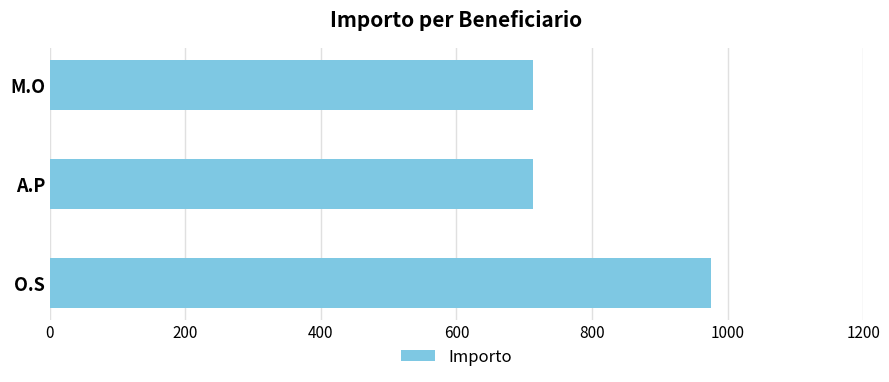

Reading bottom to top, what are all the values shown in this chart?

O.S=975.2	A.P=713.2	M.O=713.2